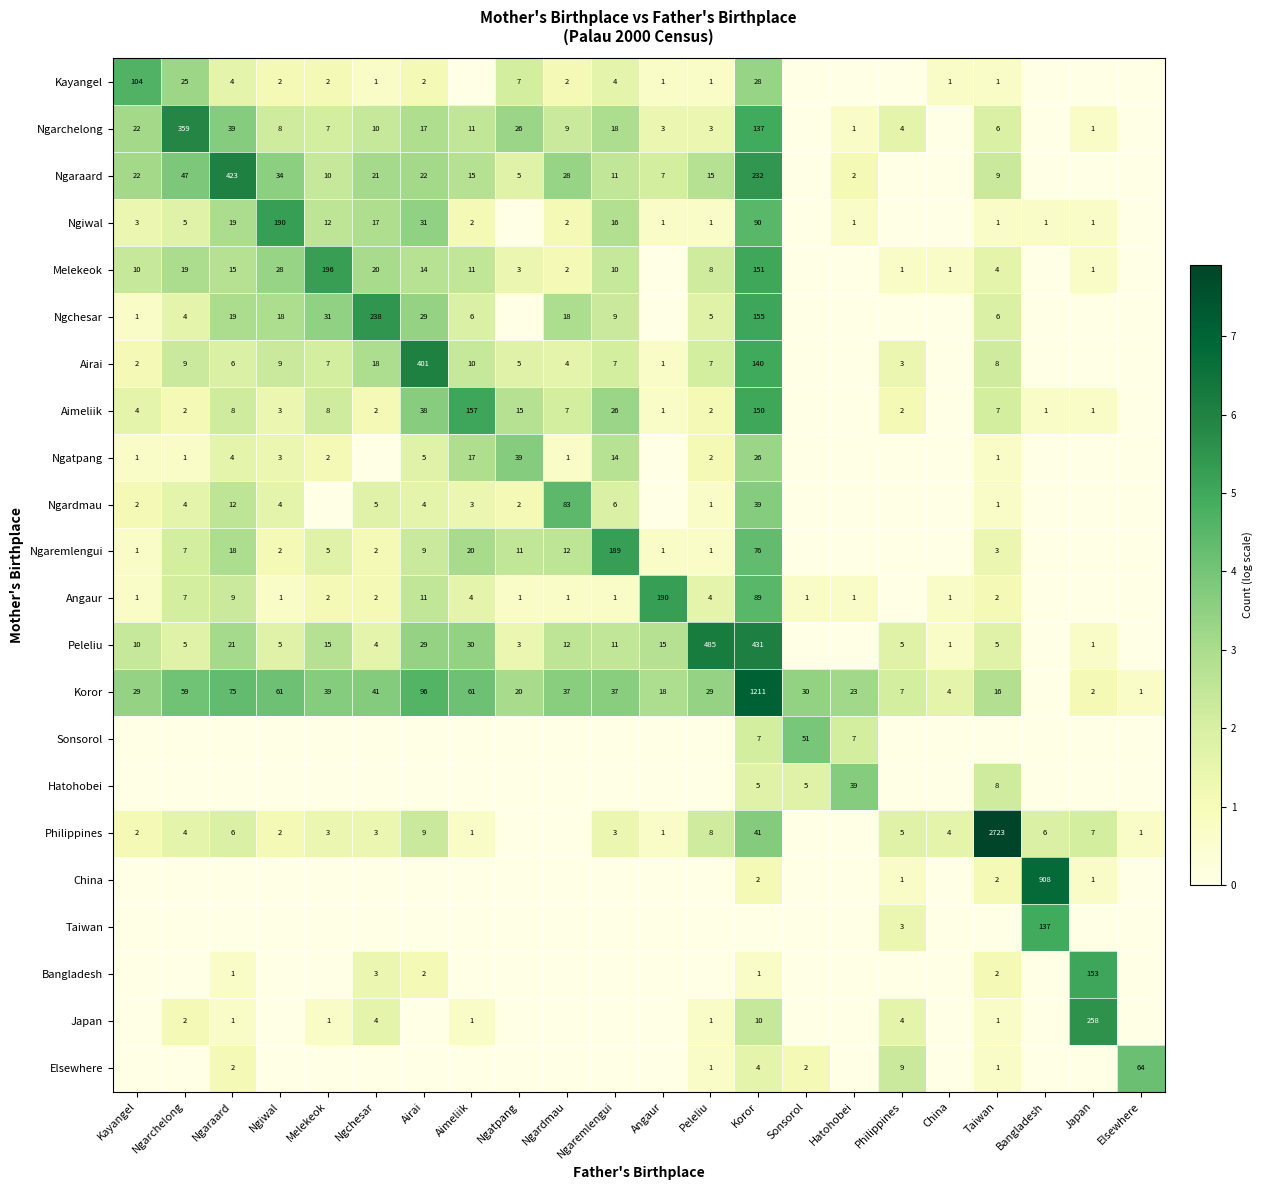

Is it true that Bangladesh equals 1 at Koror?

True